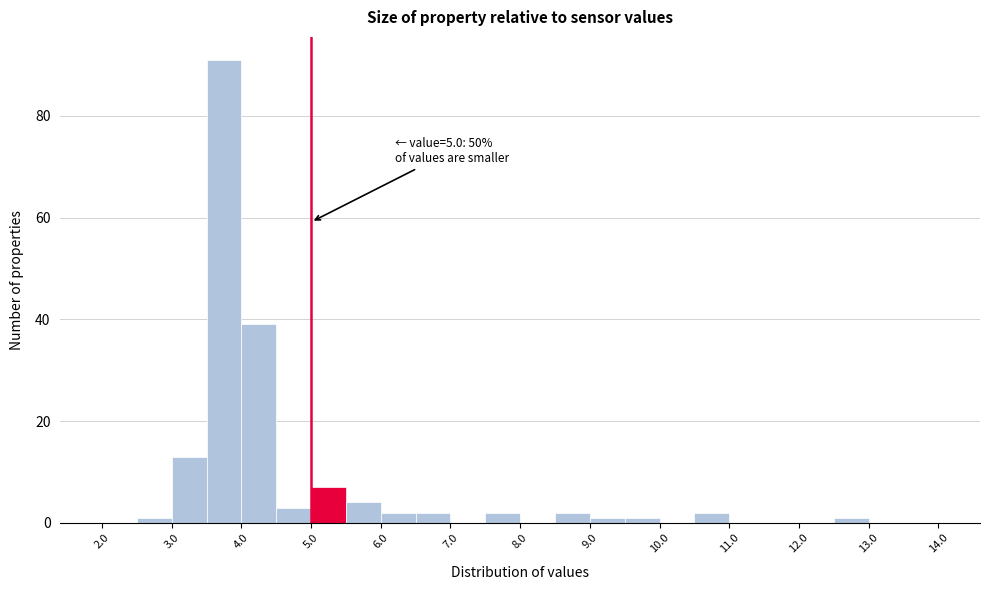

Which range on the x-axis has the tallest bar?

3.5 to 4.0